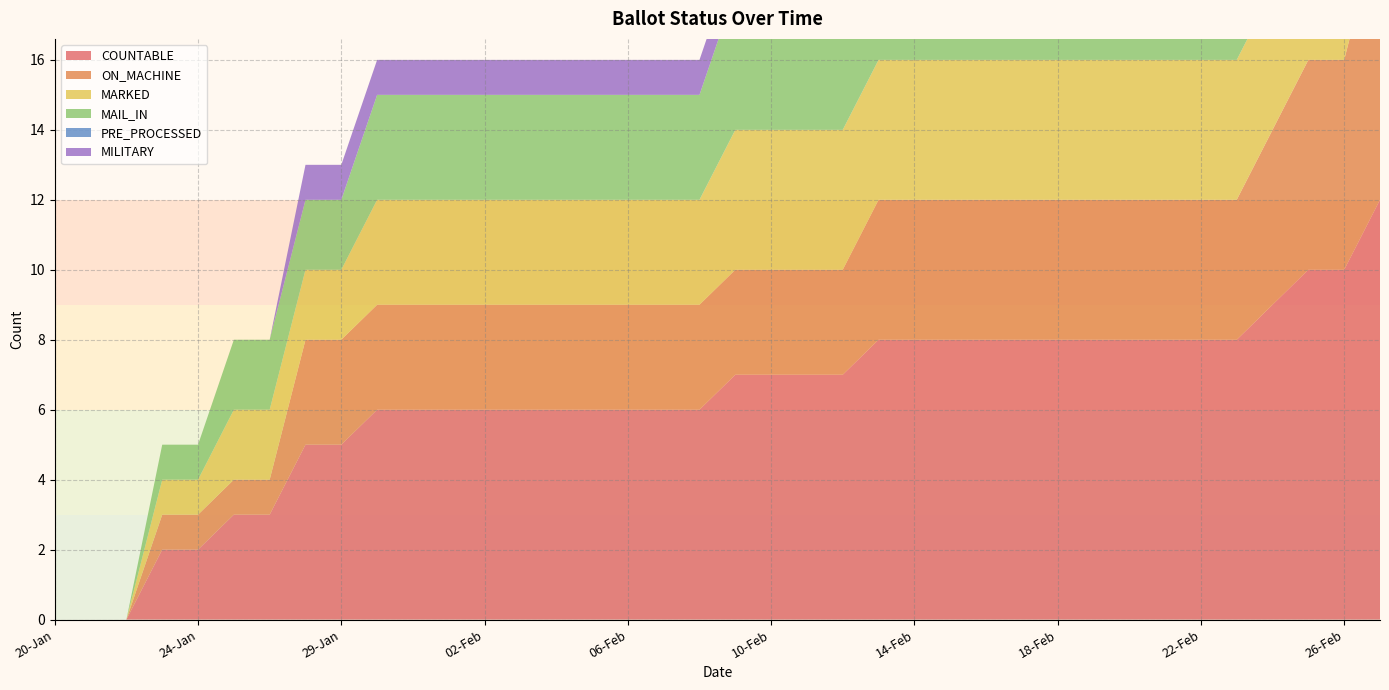

Reading left to right, list all the values displayed in this chart.

COUNTABLE: 20-Jan=0	21-Jan=0	22-Jan=0	23-Jan=2	24-Jan=2	25-Jan=3	26-Jan=3	27-Jan=5	29-Jan=5	30-Jan=6	31-Jan=6	01-Feb=6	02-Feb=6	03-Feb=6	04-Feb=6	05-Feb=6	06-Feb=6	07-Feb=6	08-Feb=6	09-Feb=7	10-Feb=7	11-Feb=7	12-Feb=7	13-Feb=8	14-Feb=8	15-Feb=8	16-Feb=8	17-Feb=8	18-Feb=8	19-Feb=8	20-Feb=8	21-Feb=8	22-Feb=8	23-Feb=8	24-Feb=9	25-Feb=10	26-Feb=10	27-Feb=12
ON_MACHINE: 20-Jan=0	21-Jan=0	22-Jan=0	23-Jan=1	24-Jan=1	25-Jan=1	26-Jan=1	27-Jan=3	29-Jan=3	30-Jan=3	31-Jan=3	01-Feb=3	02-Feb=3	03-Feb=3	04-Feb=3	05-Feb=3	06-Feb=3	07-Feb=3	08-Feb=3	09-Feb=3	10-Feb=3	11-Feb=3	12-Feb=3	13-Feb=4	14-Feb=4	15-Feb=4	16-Feb=4	17-Feb=4	18-Feb=4	19-Feb=4	20-Feb=4	21-Feb=4	22-Feb=4	23-Feb=4	24-Feb=5	25-Feb=6	26-Feb=6	27-Feb=8
MARKED: 20-Jan=0	21-Jan=0	22-Jan=0	23-Jan=1	24-Jan=1	25-Jan=2	26-Jan=2	27-Jan=2	29-Jan=2	30-Jan=3	31-Jan=3	01-Feb=3	02-Feb=3	03-Feb=3	04-Feb=3	05-Feb=3	06-Feb=3	07-Feb=3	08-Feb=3	09-Feb=4	10-Feb=4	11-Feb=4	12-Feb=4	13-Feb=4	14-Feb=4	15-Feb=4	16-Feb=4	17-Feb=4	18-Feb=4	19-Feb=4	20-Feb=4	21-Feb=4	22-Feb=4	23-Feb=4	24-Feb=4	25-Feb=4	26-Feb=4	27-Feb=4
MAIL_IN: 20-Jan=0	21-Jan=0	22-Jan=0	23-Jan=1	24-Jan=1	25-Jan=2	26-Jan=2	27-Jan=2	29-Jan=2	30-Jan=3	31-Jan=3	01-Feb=3	02-Feb=3	03-Feb=3	04-Feb=3	05-Feb=3	06-Feb=3	07-Feb=3	08-Feb=3	09-Feb=4	10-Feb=4	11-Feb=4	12-Feb=4	13-Feb=4	14-Feb=4	15-Feb=4	16-Feb=4	17-Feb=4	18-Feb=4	19-Feb=4	20-Feb=4	21-Feb=4	22-Feb=4	23-Feb=4	24-Feb=4	25-Feb=4	26-Feb=4	27-Feb=4
PRE_PROCESSED: 20-Jan=0	21-Jan=0	22-Jan=0	23-Jan=0	24-Jan=0	25-Jan=0	26-Jan=0	27-Jan=0	29-Jan=0	30-Jan=0	31-Jan=0	01-Feb=0	02-Feb=0	03-Feb=0	04-Feb=0	05-Feb=0	06-Feb=0	07-Feb=0	08-Feb=0	09-Feb=0	10-Feb=0	11-Feb=0	12-Feb=0	13-Feb=0	14-Feb=0	15-Feb=0	16-Feb=0	17-Feb=0	18-Feb=0	19-Feb=0	20-Feb=0	21-Feb=0	22-Feb=0	23-Feb=0	24-Feb=0	25-Feb=0	26-Feb=0	27-Feb=0
MILITARY: 20-Jan=0	21-Jan=0	22-Jan=0	23-Jan=0	24-Jan=0	25-Jan=0	26-Jan=0	27-Jan=1	29-Jan=1	30-Jan=1	31-Jan=1	01-Feb=1	02-Feb=1	03-Feb=1	04-Feb=1	05-Feb=1	06-Feb=1	07-Feb=1	08-Feb=1	09-Feb=1	10-Feb=1	11-Feb=1	12-Feb=1	13-Feb=1	14-Feb=1	15-Feb=1	16-Feb=1	17-Feb=1	18-Feb=1	19-Feb=1	20-Feb=1	21-Feb=1	22-Feb=1	23-Feb=1	24-Feb=1	25-Feb=1	26-Feb=1	27-Feb=1